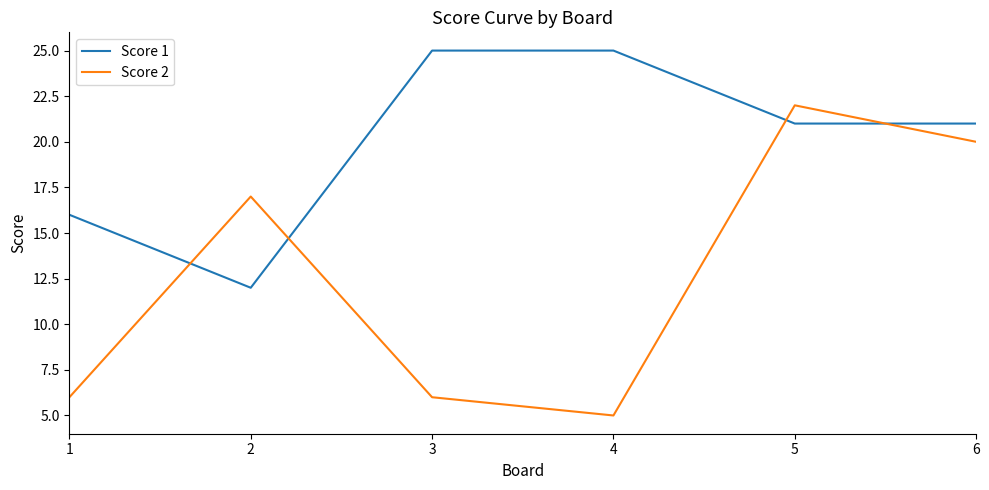

What is the sum of the Score 1 values at 5 and 1?

37